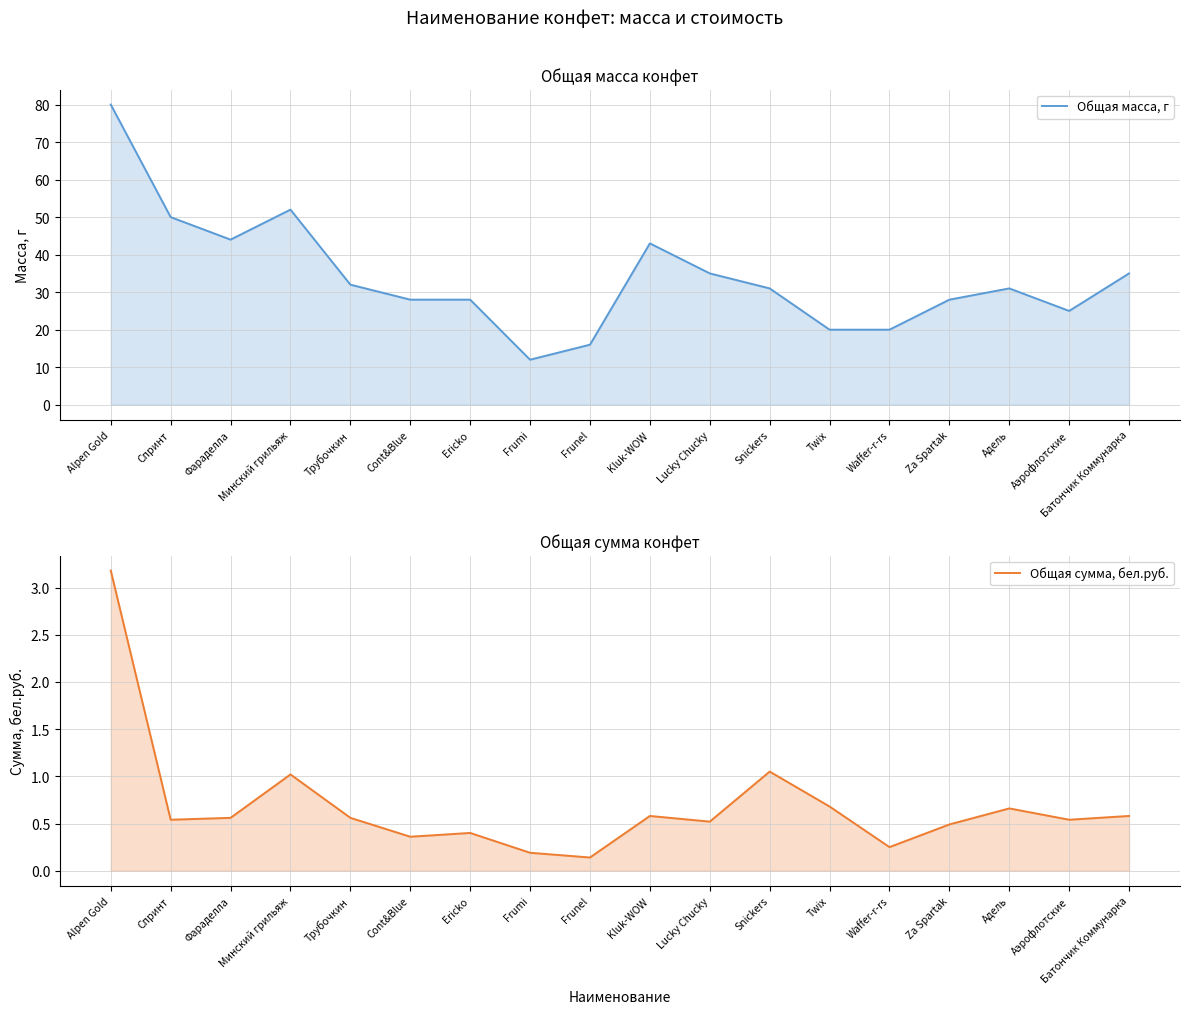

What are all the series names shown in the legend?

Общая масса, г, Общая сумма, бел.руб.